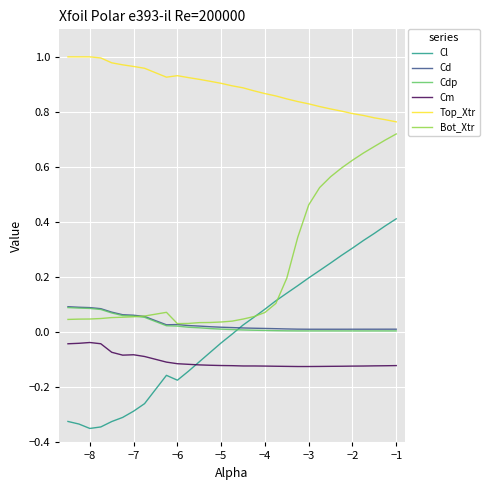

Which series has the largest total across all categories?

Top_Xtr